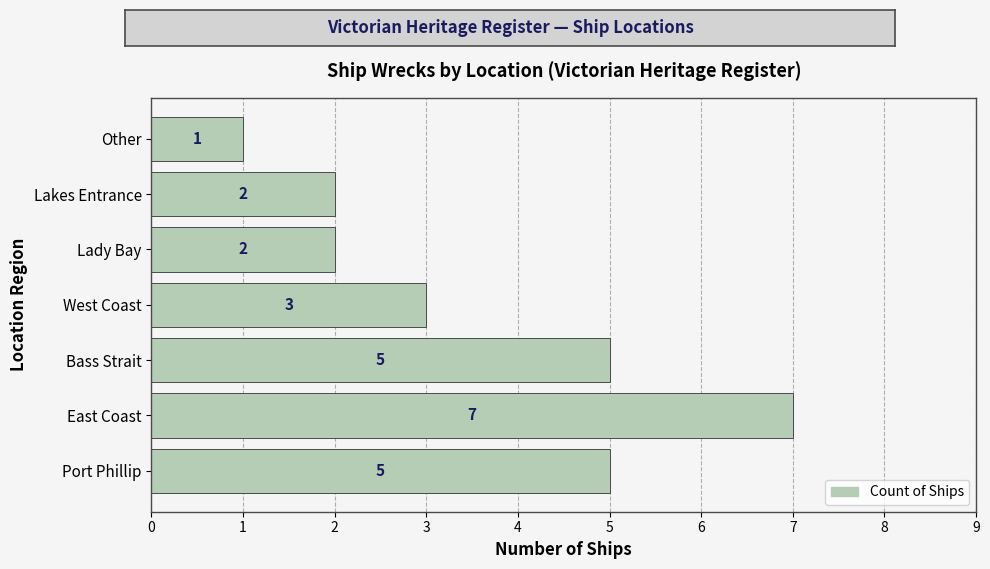

Count the number of categories in the chart.

7